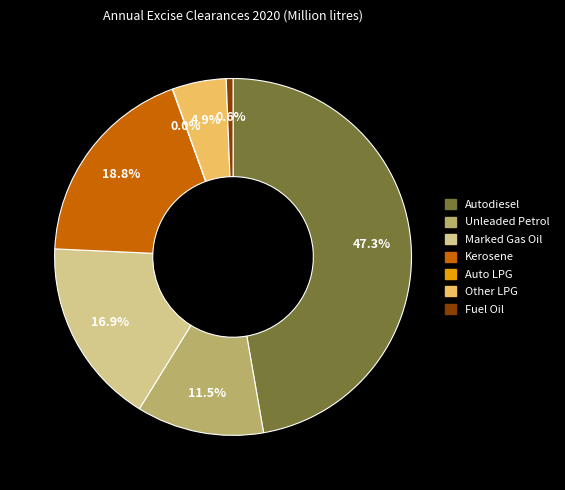

Do Fuel Oil and Kerosene together represent more than half of the pie?

No